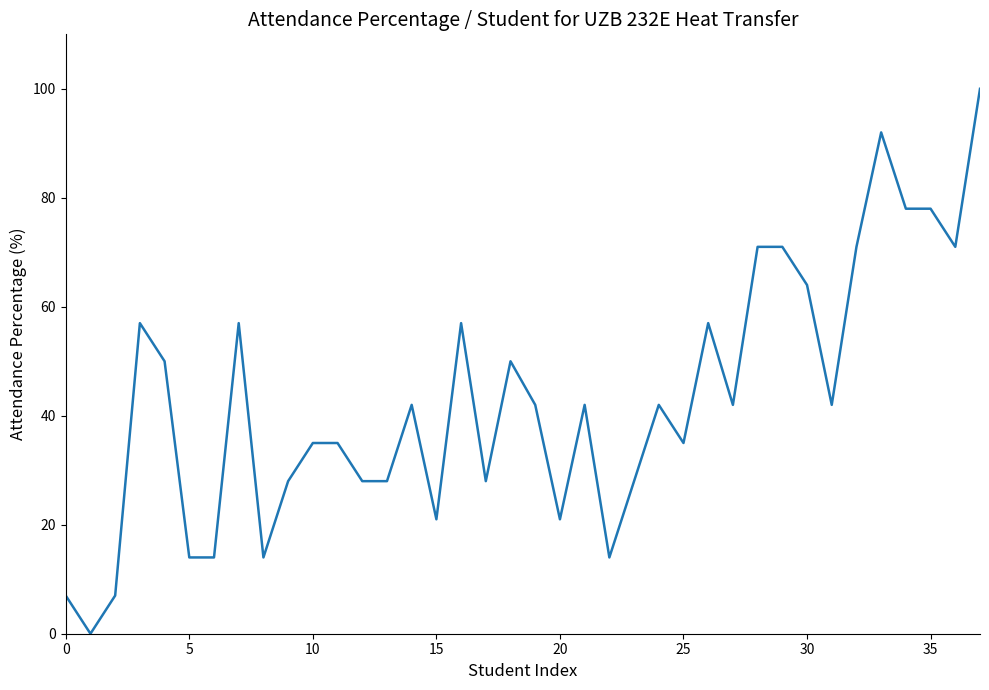

How many values are above zero?

37